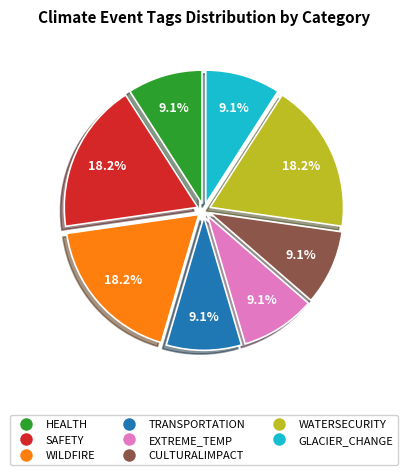

How many segments does this pie chart have?

8